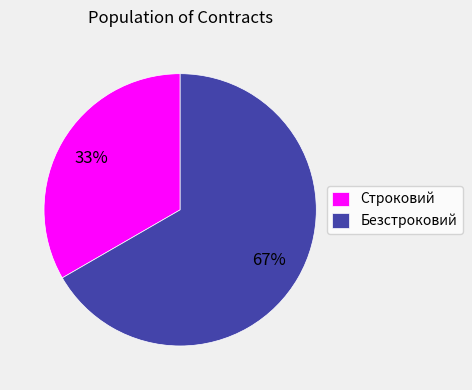

The Безстроковий slice represents 78% of the pie. True or false?

False